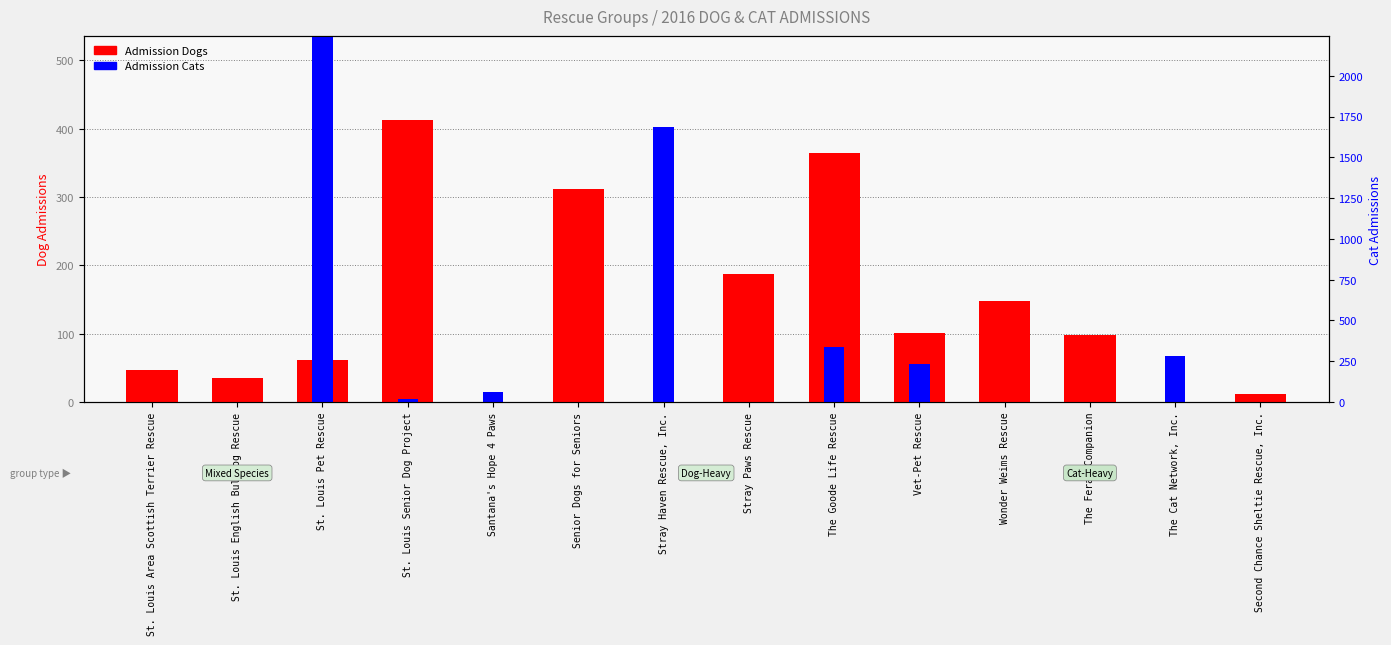

What is the label of the 12th bar from the right?

St. Louis Pet Rescue